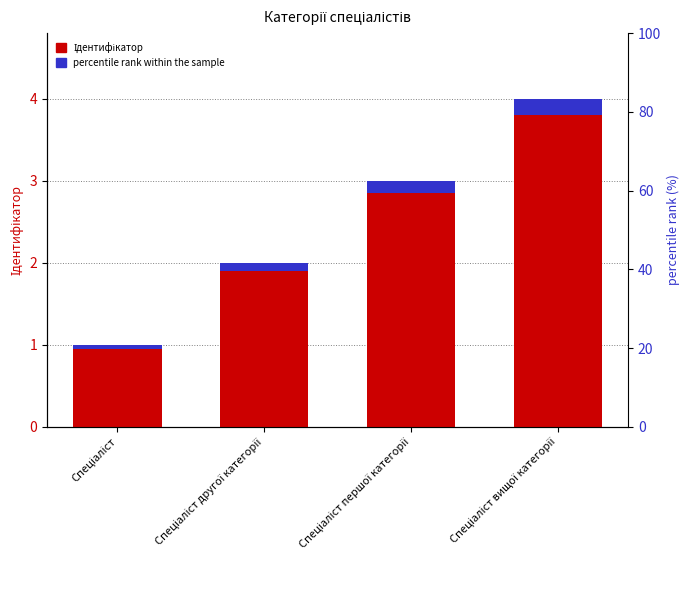

What are all the series names shown in the legend?

Ідентифікатор, percentile rank within the sample